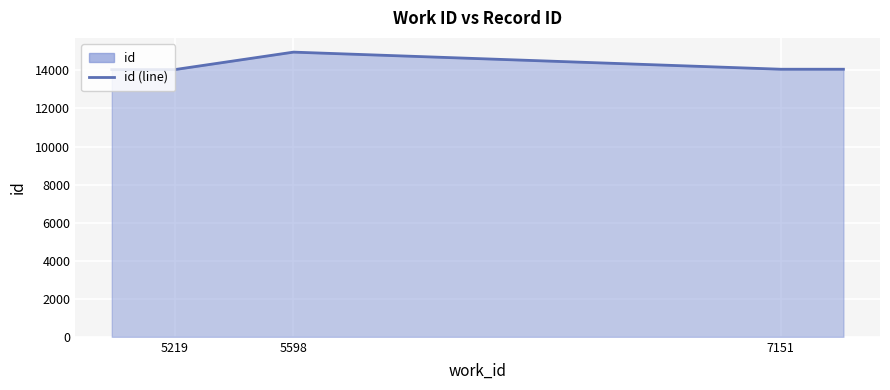

Which category has the lowest value across all series?

5219